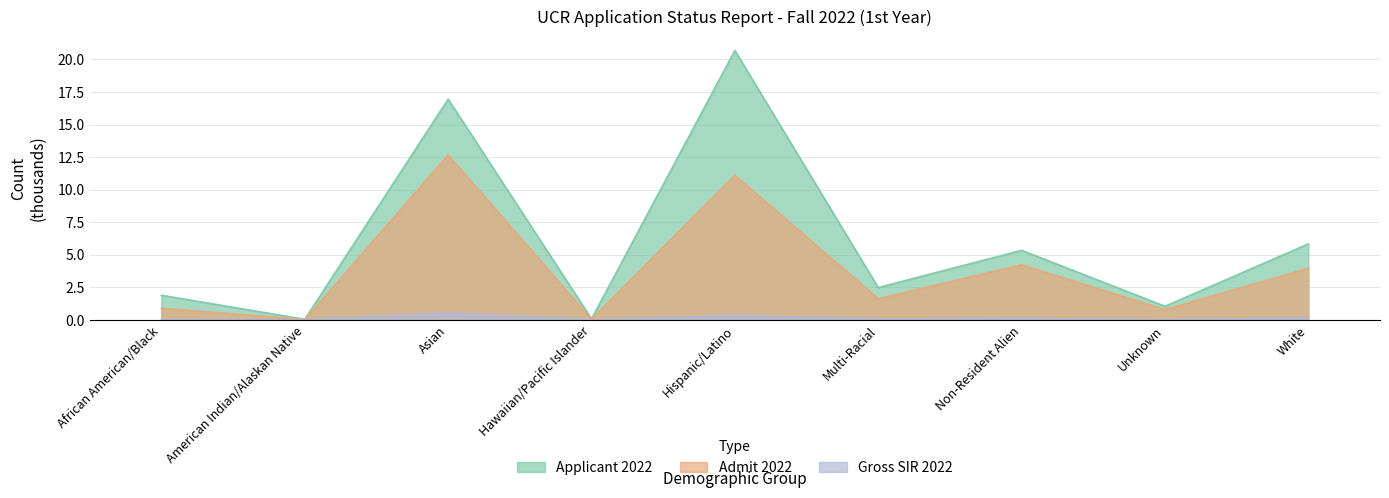

At Hawaiian/Pacific Islander, list the series in order from largest to smallest.

Applicant 2022, Admit 2022, Gross SIR 2022